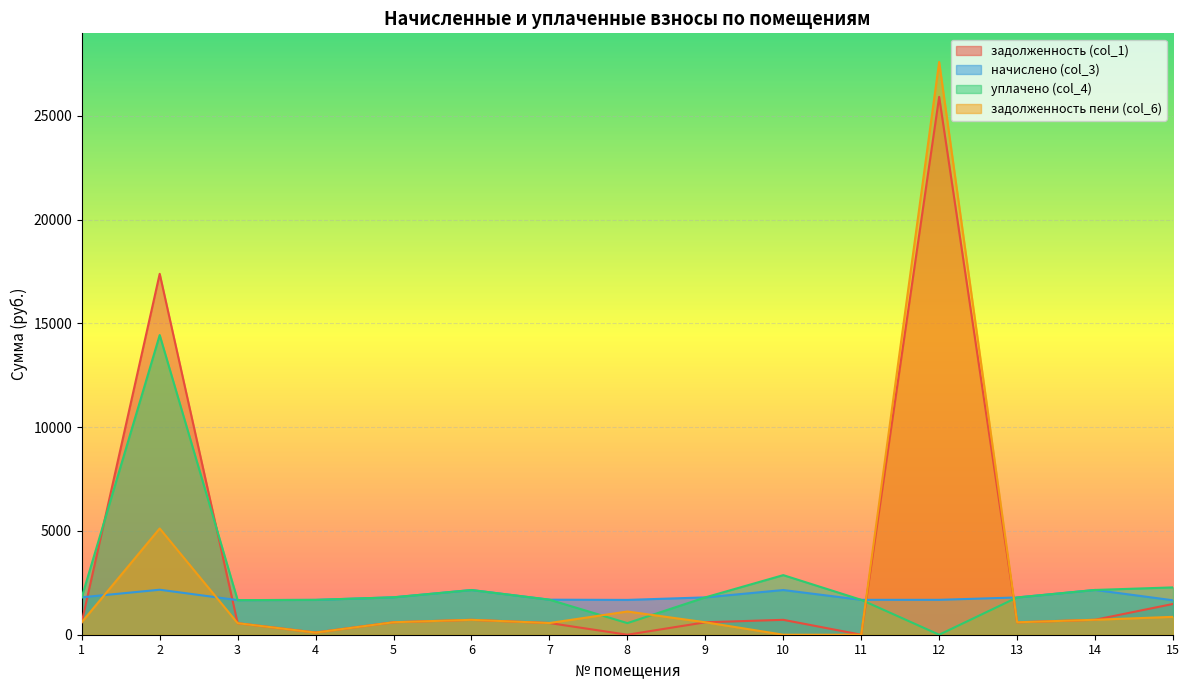

How many lines are shown in the chart?

4